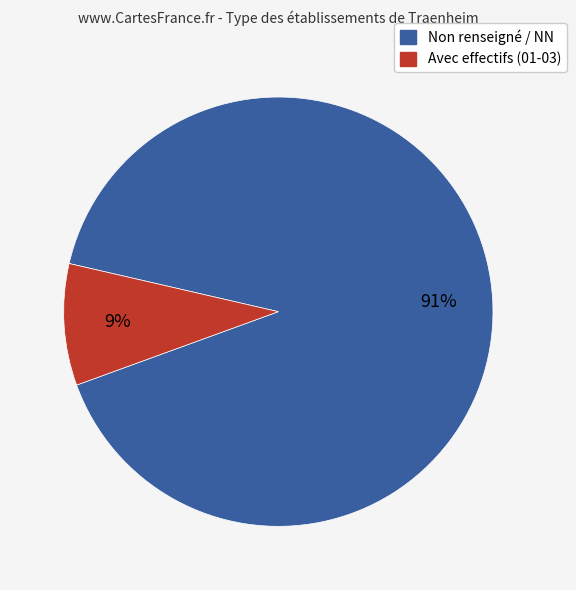

Does any single category account for the majority?

Yes